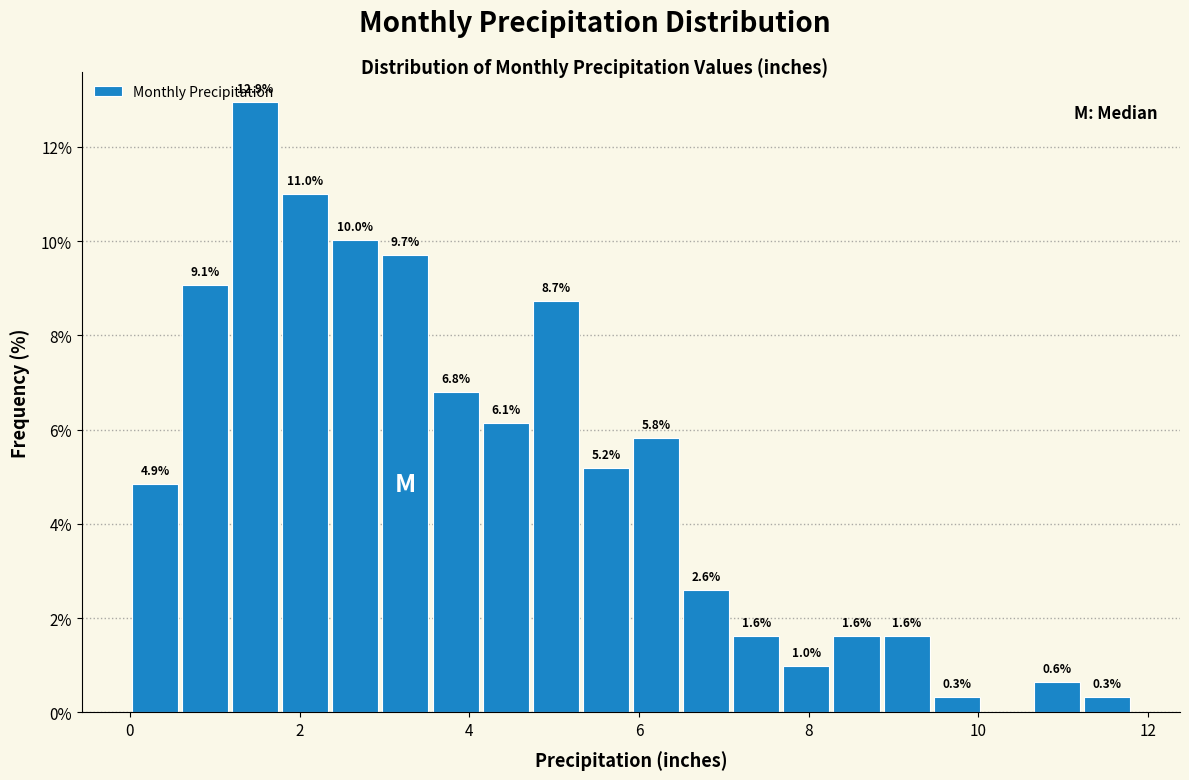

Read against the x-axis, roughly where is the centre of the tallest bar?

1.4